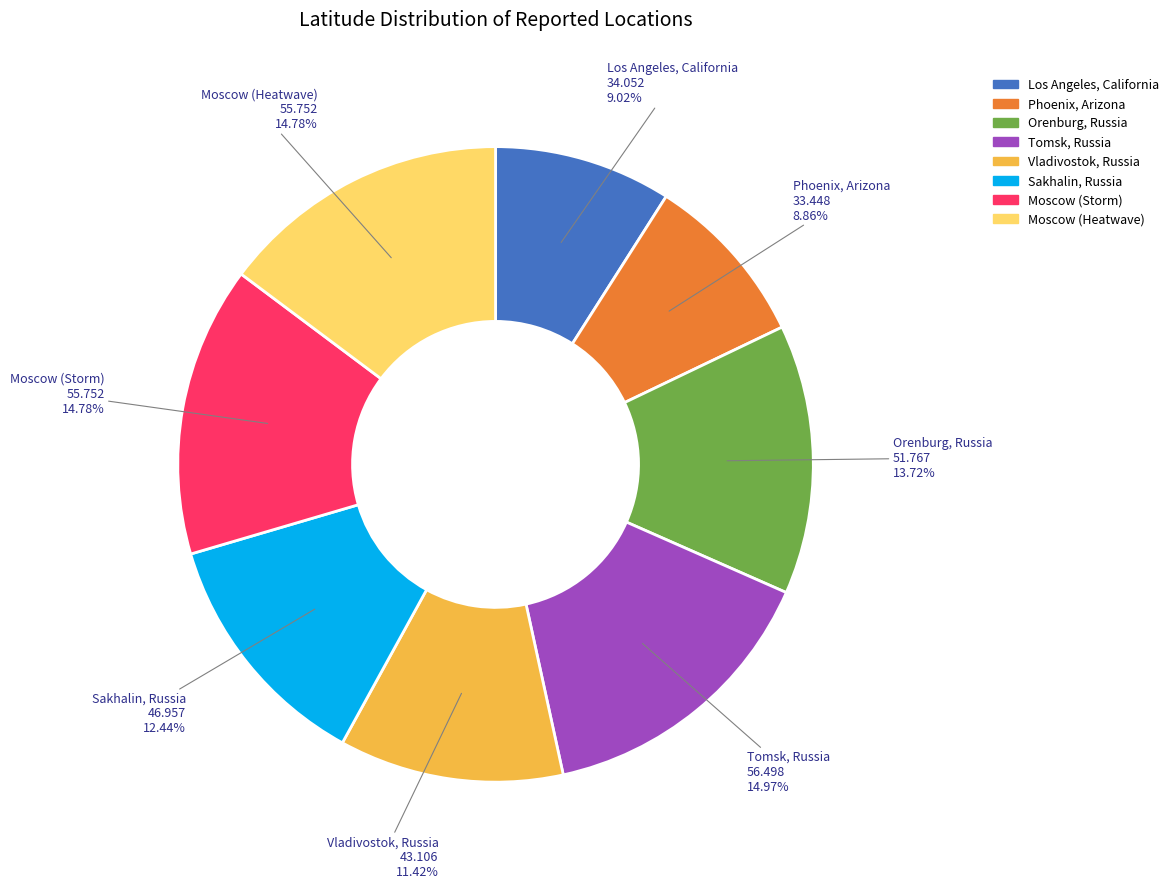

Does Moscow (Heatwave) account for over 50% of the chart?

No